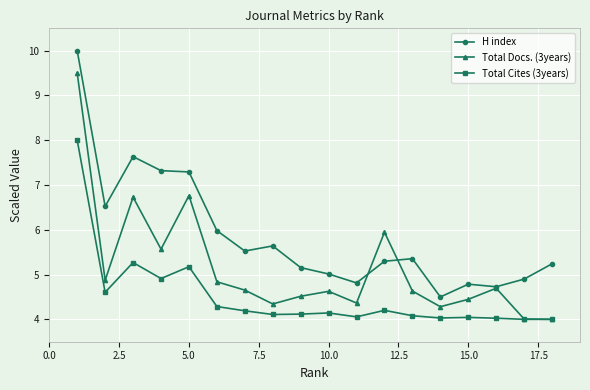

What is the value of the Total Cites (3years) point at the 4th from the left?

4.9